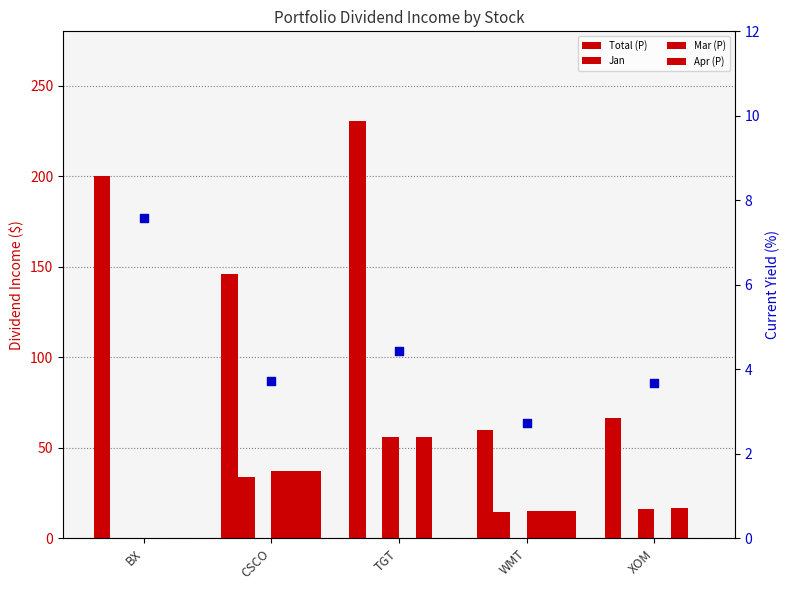

Which series contains the highest Y value?

Total (P)